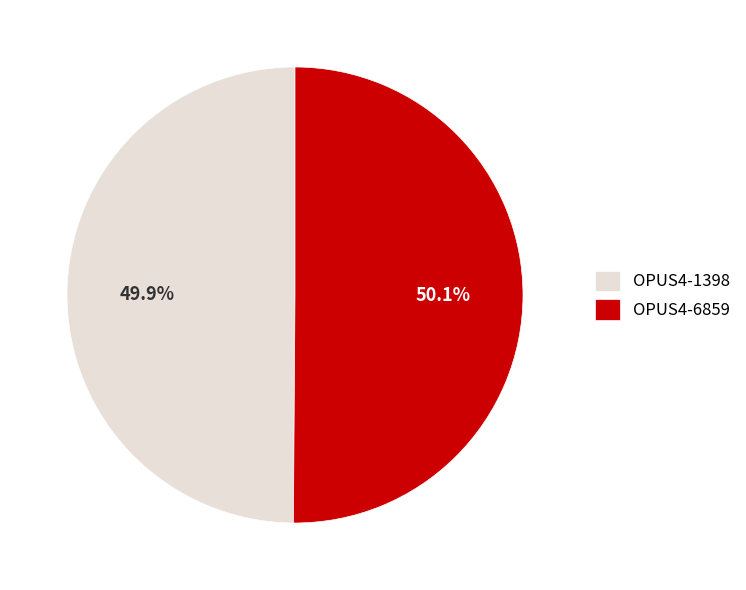

To the nearest percent, what is the combined percentage of OPUS4-6859 and OPUS4-1398?

100%